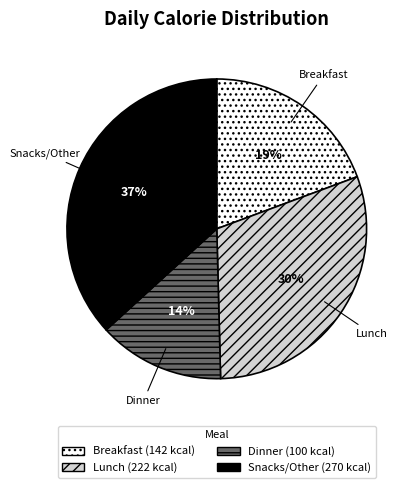

Which has a higher value, Breakfast or Dinner?

Breakfast